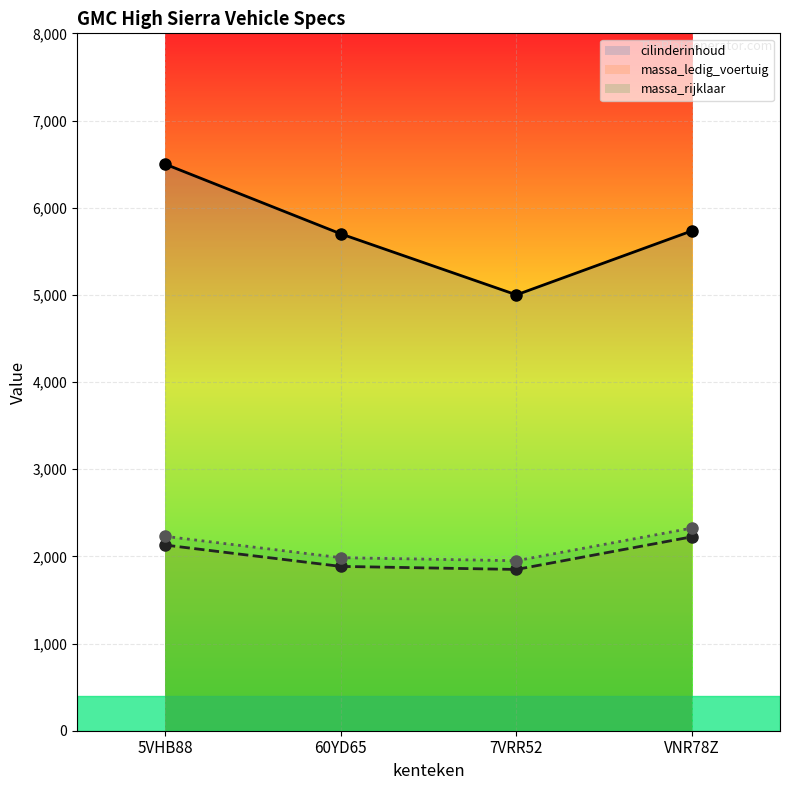

What is the difference between the massa_rijklaar values at 60YD65 and VNR78Z?

340